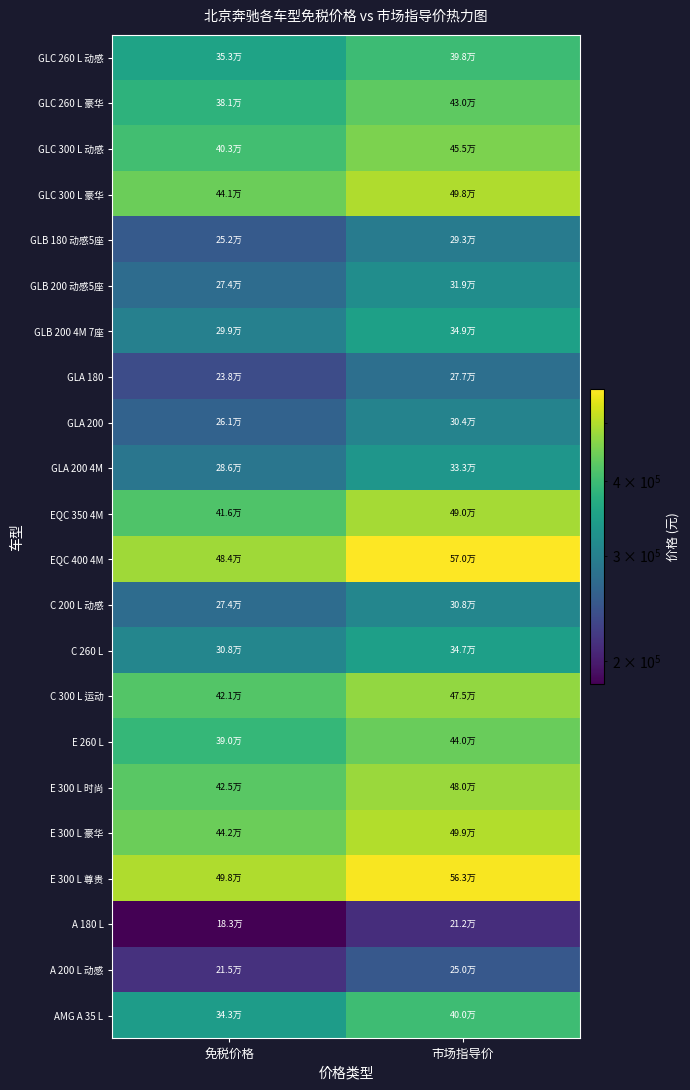

Which has a higher value, 市场指导价 or 免税价格?

市场指导价